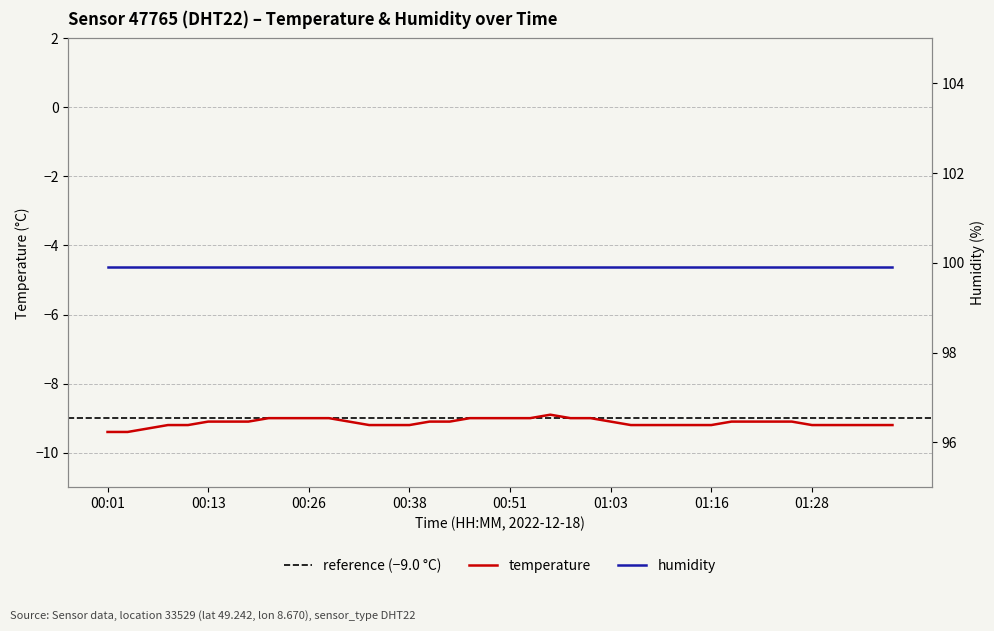

Reading left to right, list all the values displayed in this chart.

00:01=-9.4	00:03=-9.4	00:06=-9.3	00:08=-9.2	00:11=-9.2	00:13=-9.1	00:16=-9.1	00:18=-9.1	00:21=-9.0	00:23=-9.0	00:26=-9.0	00:28=-9.0	00:31=-9.1	00:33=-9.2	00:36=-9.2	00:38=-9.2	00:41=-9.1	00:44=-9.1	00:46=-9.0	00:49=-9.0	00:51=-9.0	00:53=-9.0	00:56=-8.9	00:58=-9.0	01:01=-9.0	01:03=-9.1	01:06=-9.2	01:08=-9.2	01:11=-9.2	01:13=-9.2	01:16=-9.2	01:18=-9.1	01:21=-9.1	01:23=-9.1	01:26=-9.1	01:28=-9.2	01:31=-9.2	01:33=-9.2	01:36=-9.2	01:38=-9.2